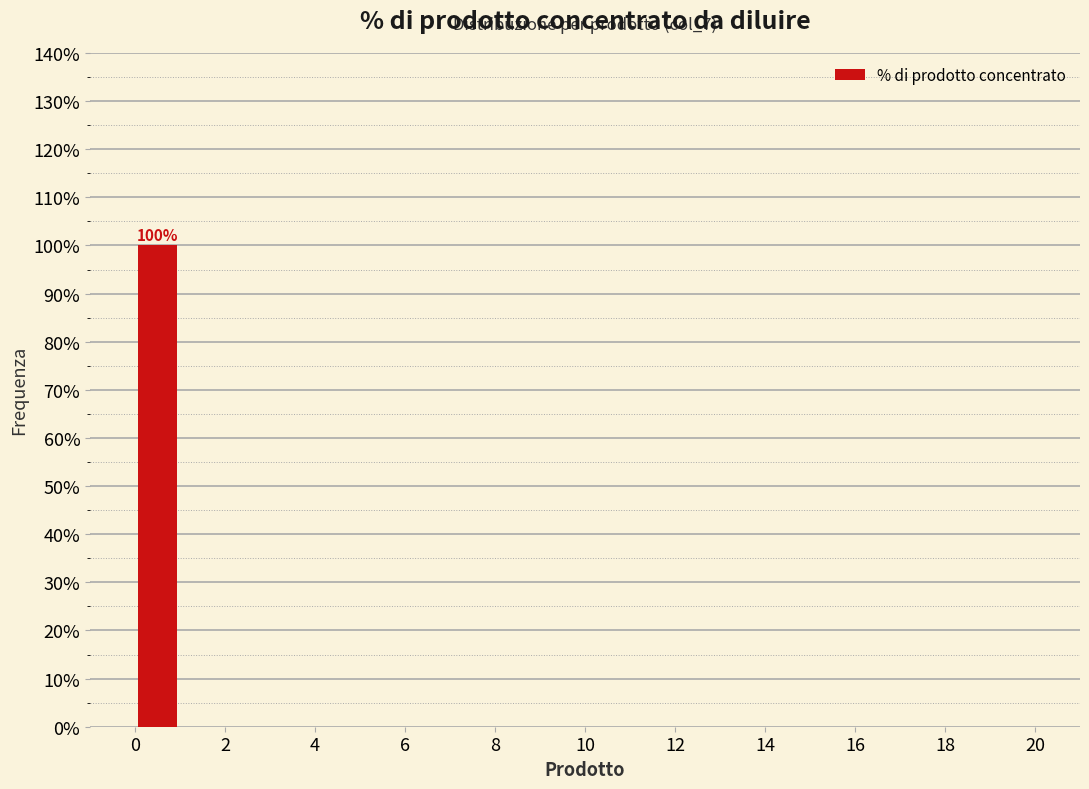

Over which range of the x-axis is the bar tallest?

0 to 1